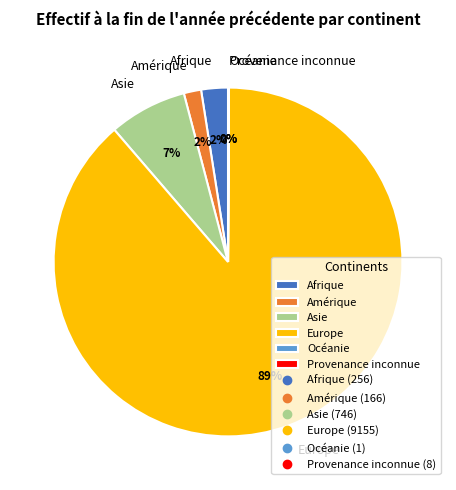

The Asie slice represents 7% of the pie. True or false?

True